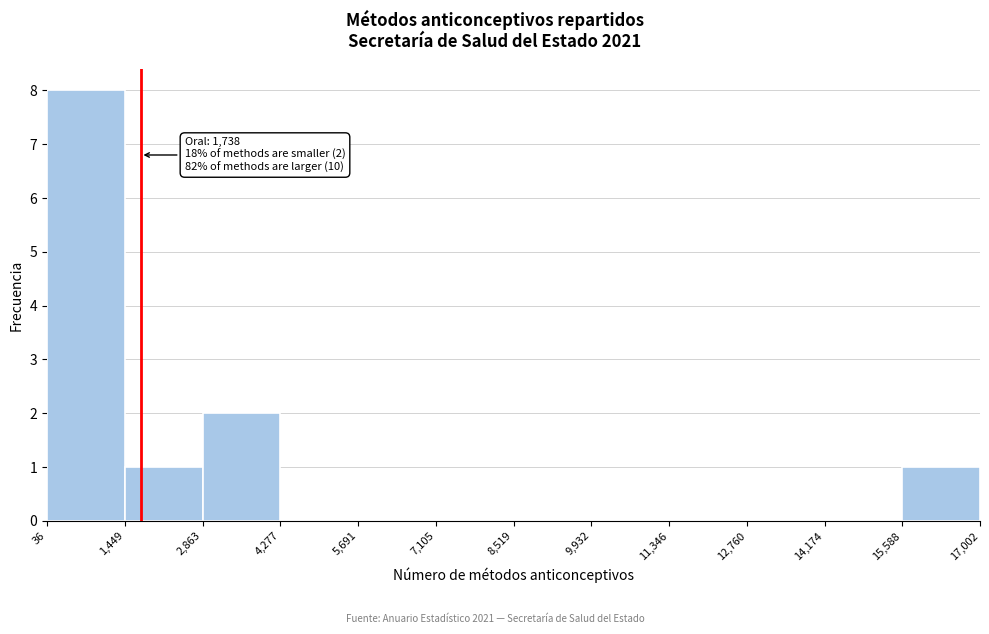

Which range on the x-axis has the tallest bar?

36 to 1,449